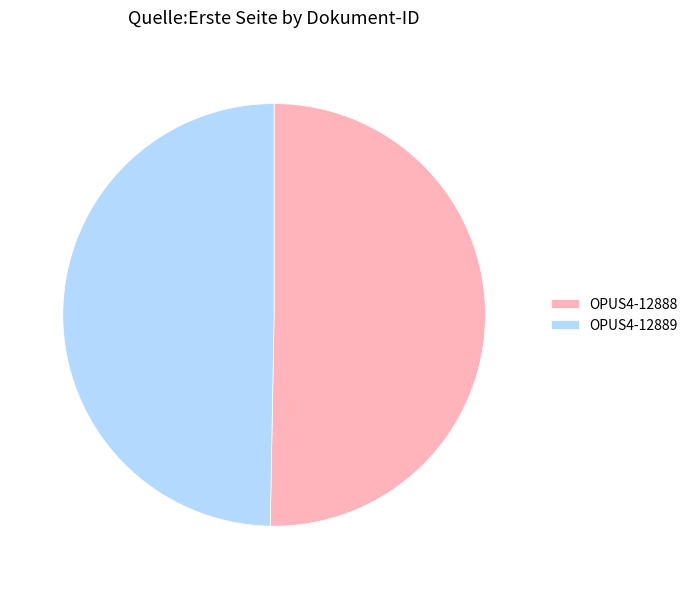

Do OPUS4-12888 and OPUS4-12889 together represent more than half of the pie?

Yes